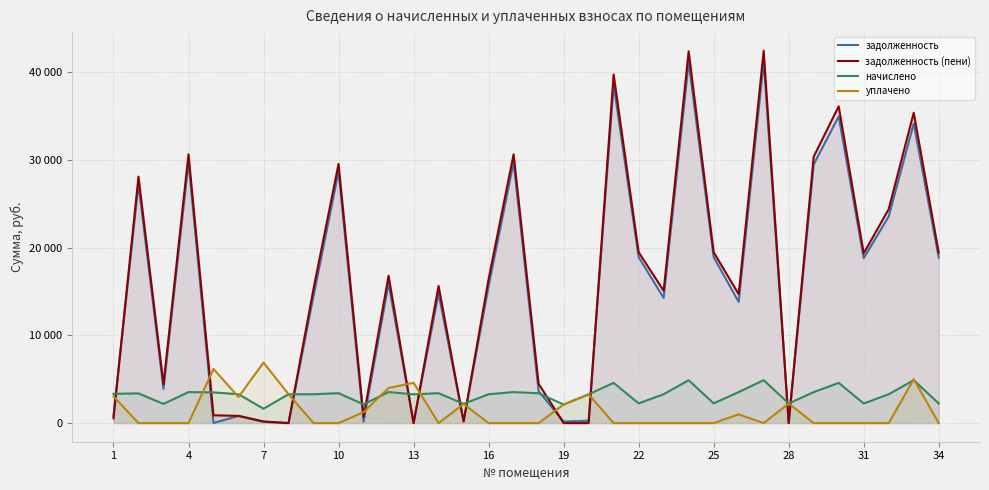

What are all the series names shown in the legend?

задолженность, задолженность (пени), начислено, уплачено